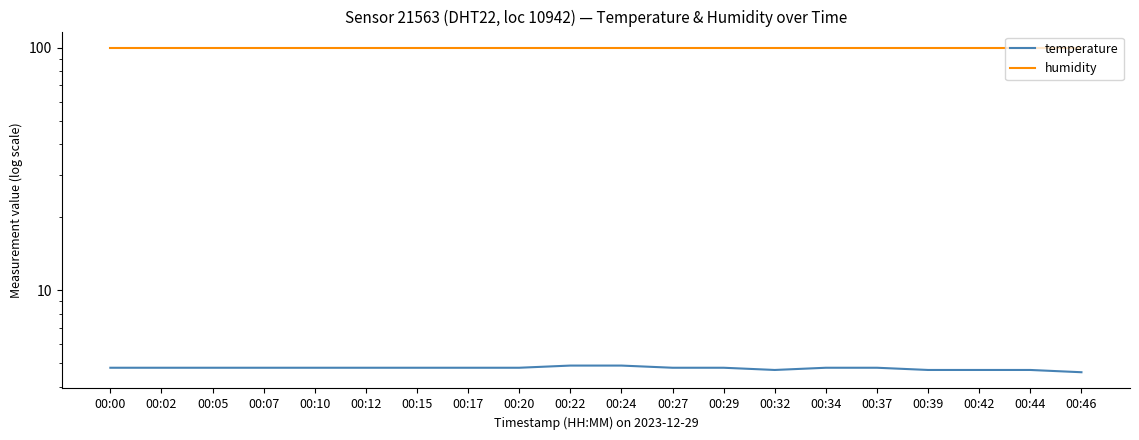

What value does the humidity series have at 00:02?

99.9